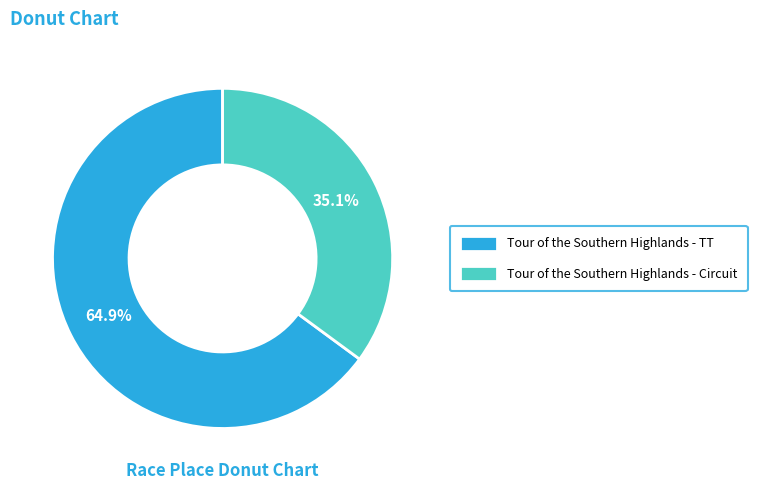

What is the ratio of the value at Tour of the Southern Highlands - Circuit to the value at Tour of the Southern Highlands - TT?

0.5